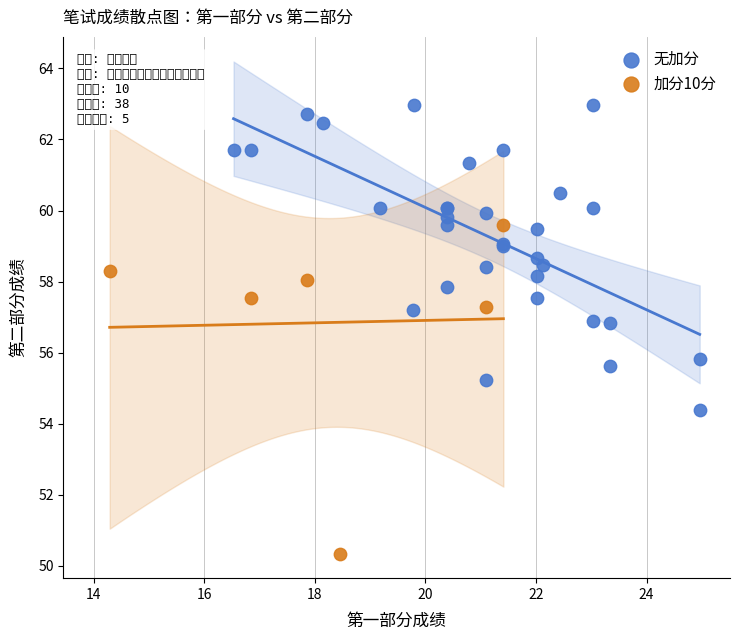

Which series contains the highest Y value?

无加分